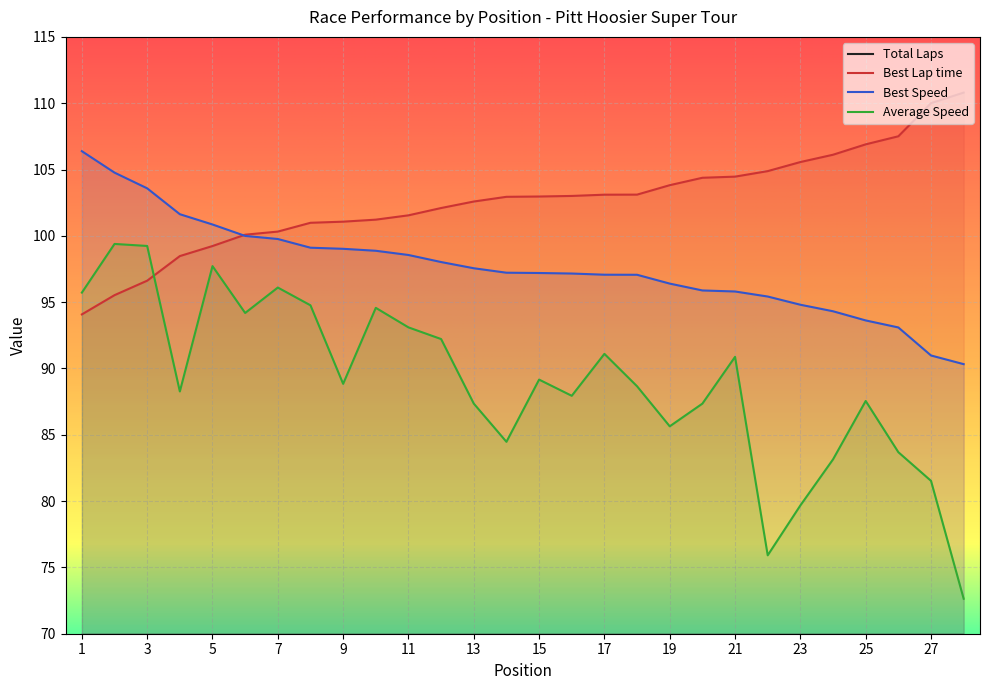

How many intersections are there between Best Speed and Best Lap time?

1